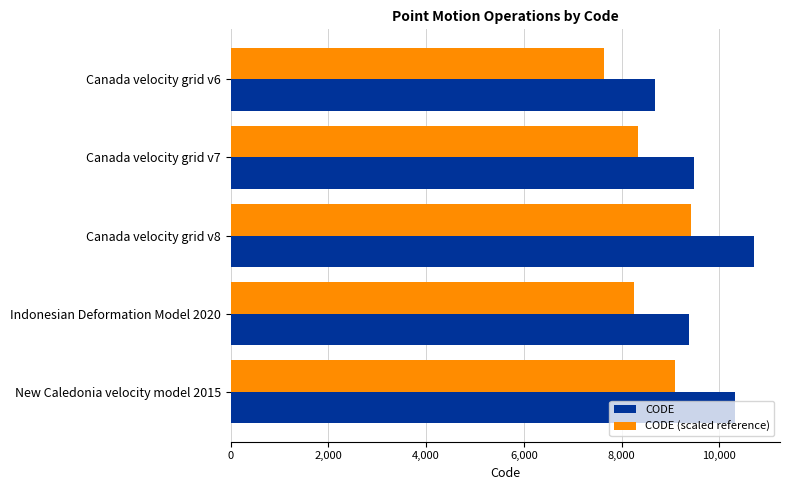

List the series in order of their peak value, lowest first.

CODE (scaled reference), CODE